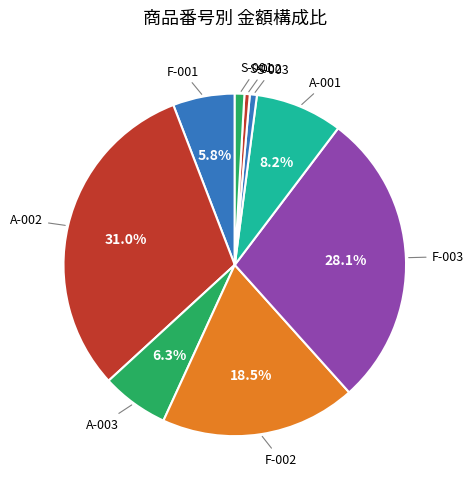

How many segments does this pie chart have?

9